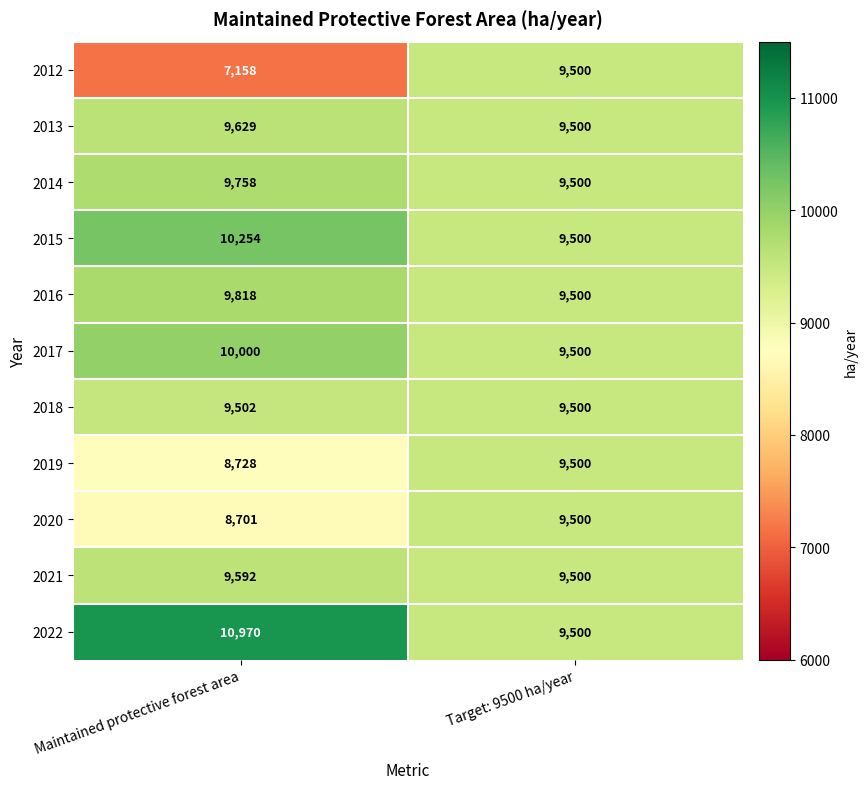

What is the difference between the maximum and minimum values in the 2022 series?

1470